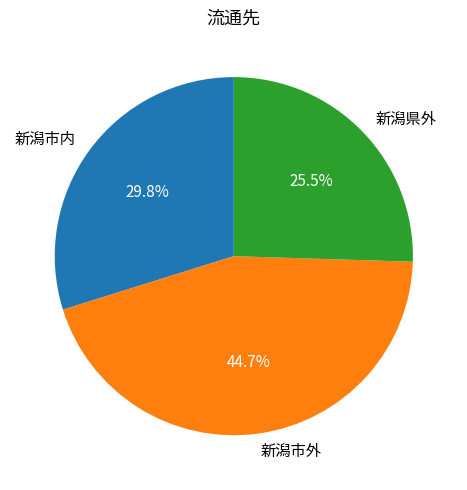

How many slices are in this pie chart?

3